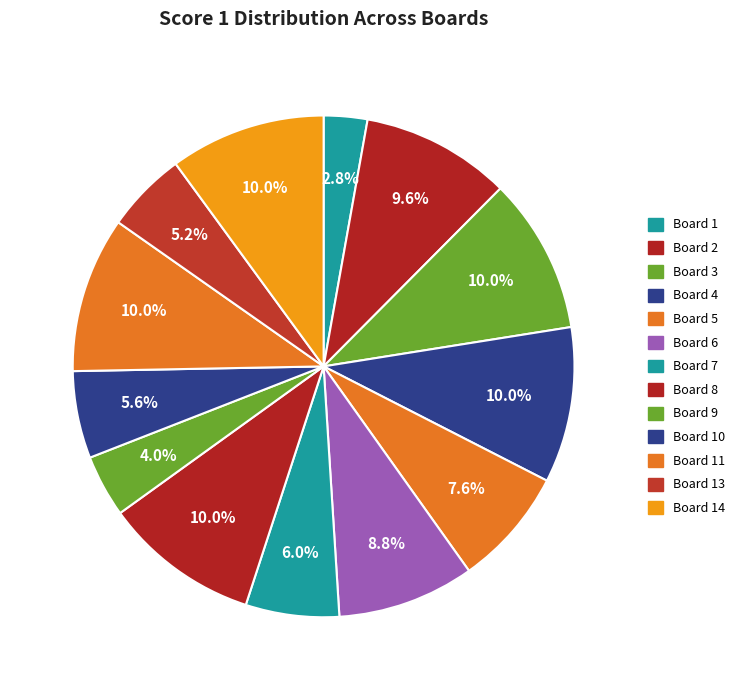

What portion of the pie excludes Board 5?

92.4%